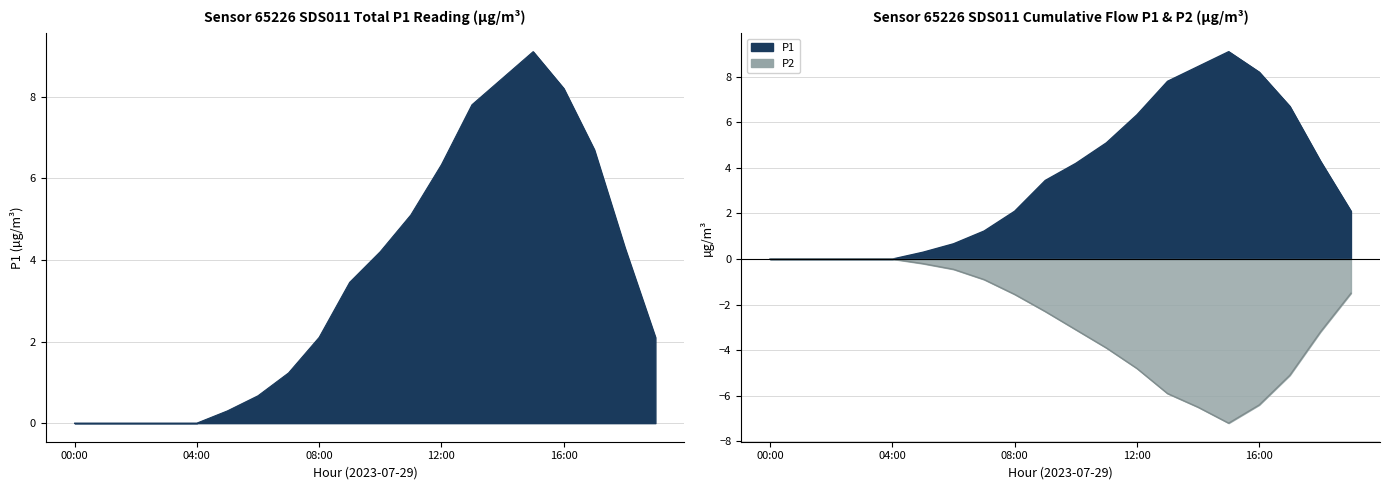

Is it true that P1 equals 3.2 at 19:00?

False